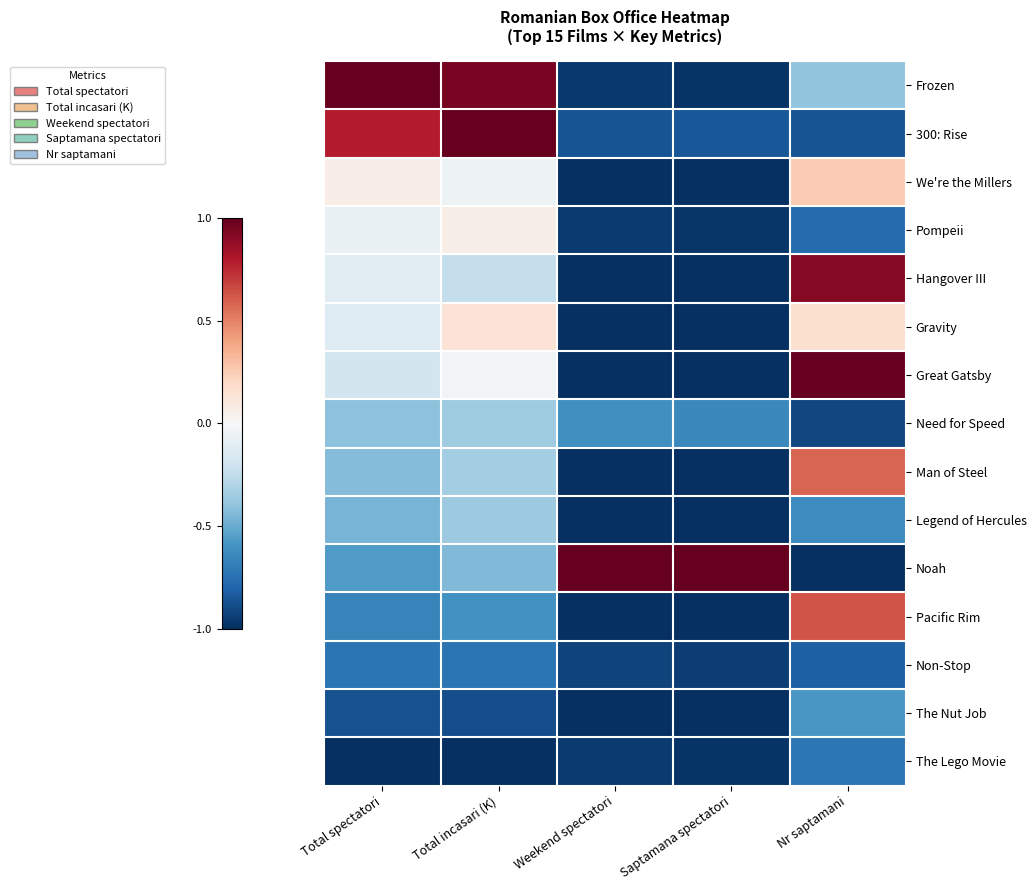

Which label corresponds to the smallest value in the chart?

Weekend spectatori